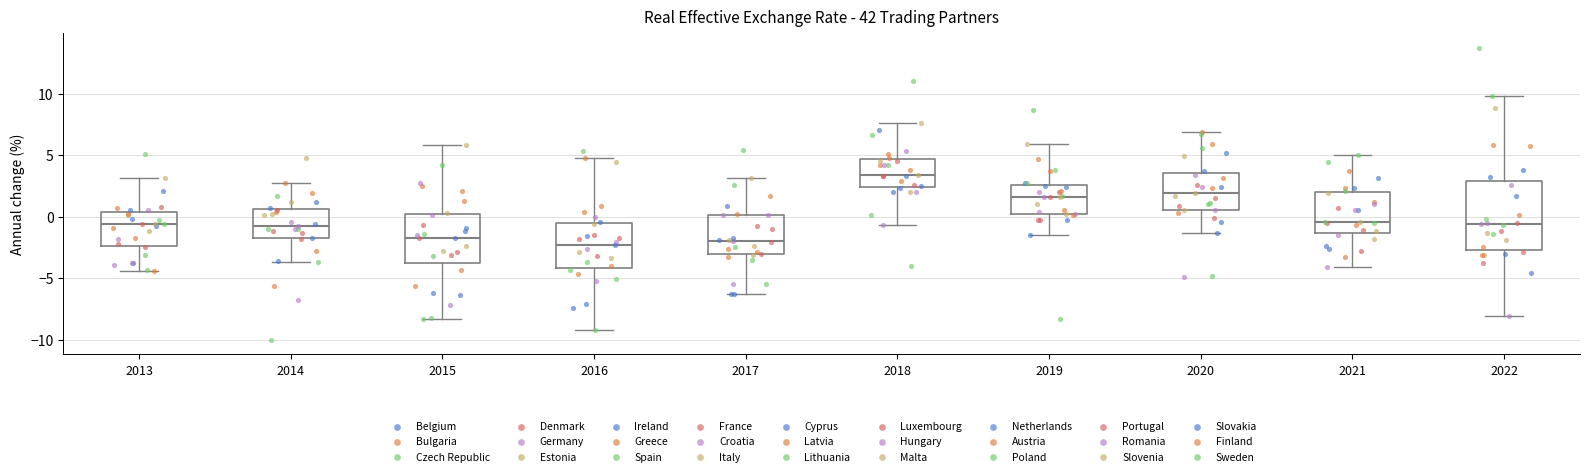

Where is the upper edge of the box at x = 2014 on the y-axis? The values are not printed on the chart, so give them approximately, as read against the axis.

0.5